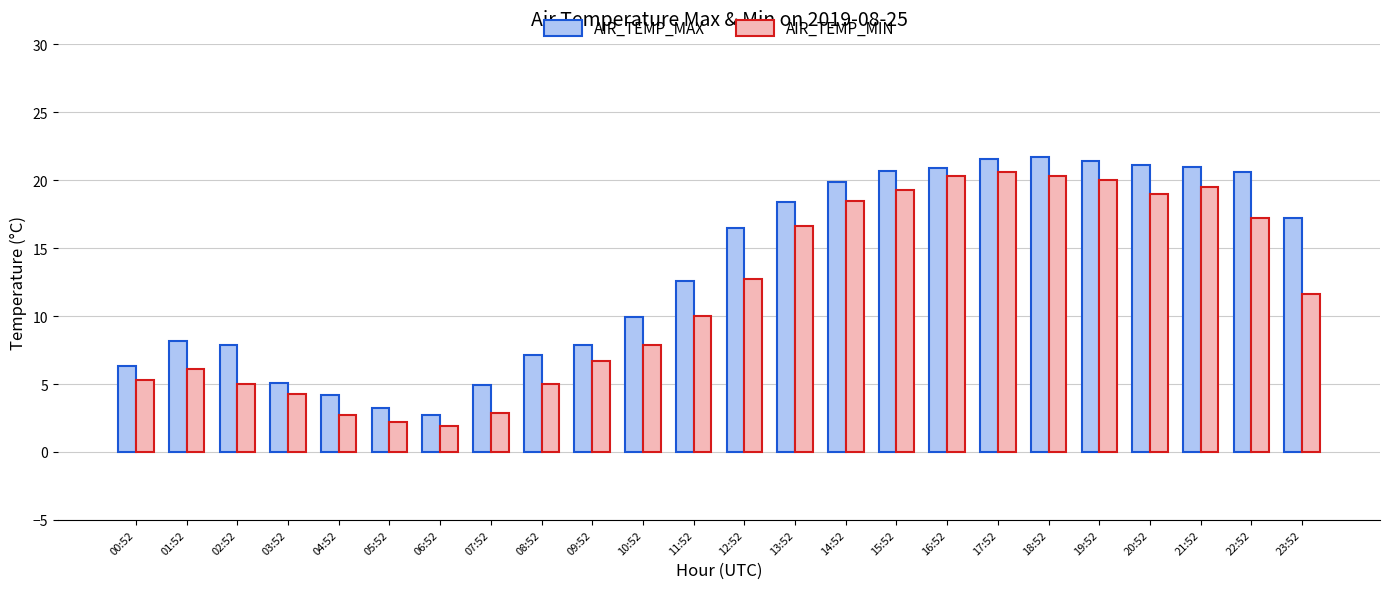

What is the label of the 4th bar from the right?

20:52